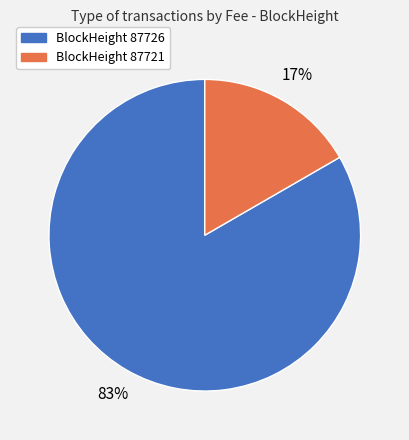

To the nearest percent, what is the average slice percentage?

50%